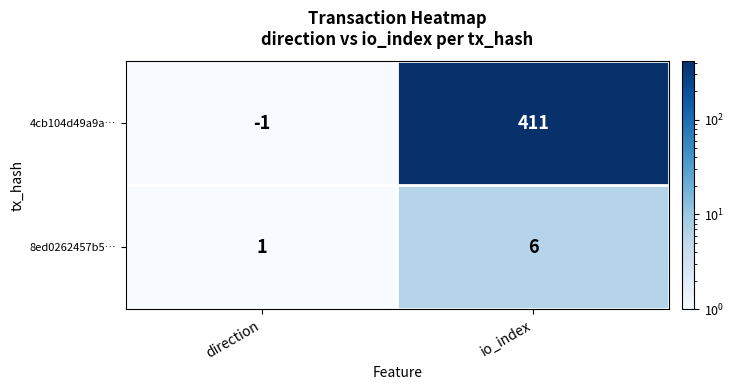

What is the difference between the 8ed0262457b5… values at io_index and direction?

5